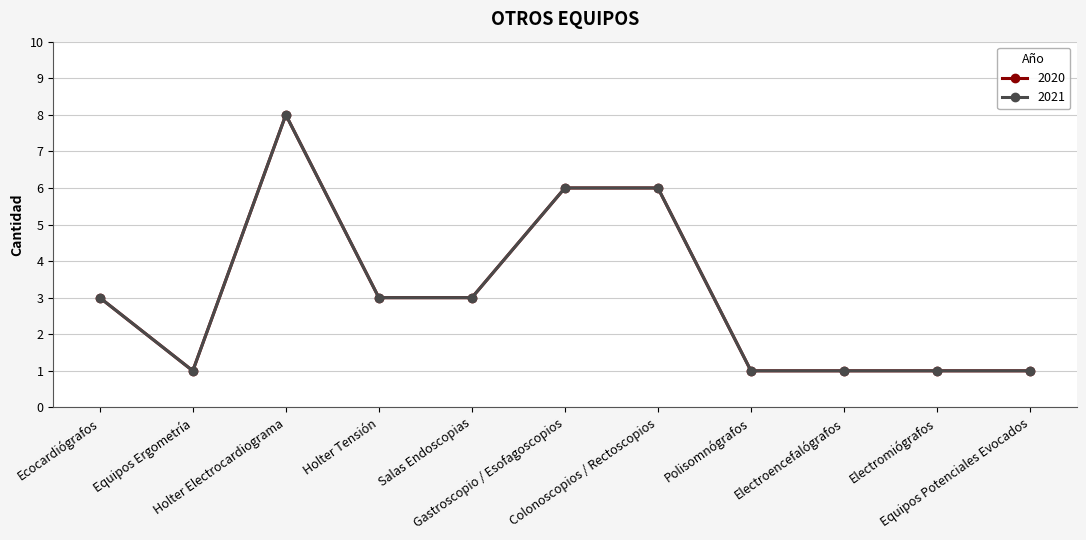

Which series has the largest total across all categories?

2020